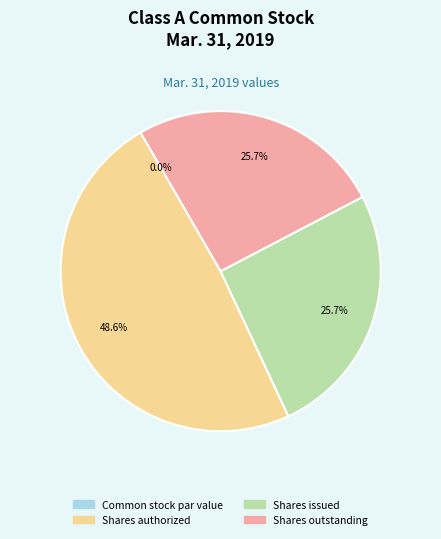

What percentage is the Shares outstanding slice, to the nearest percent?

26%